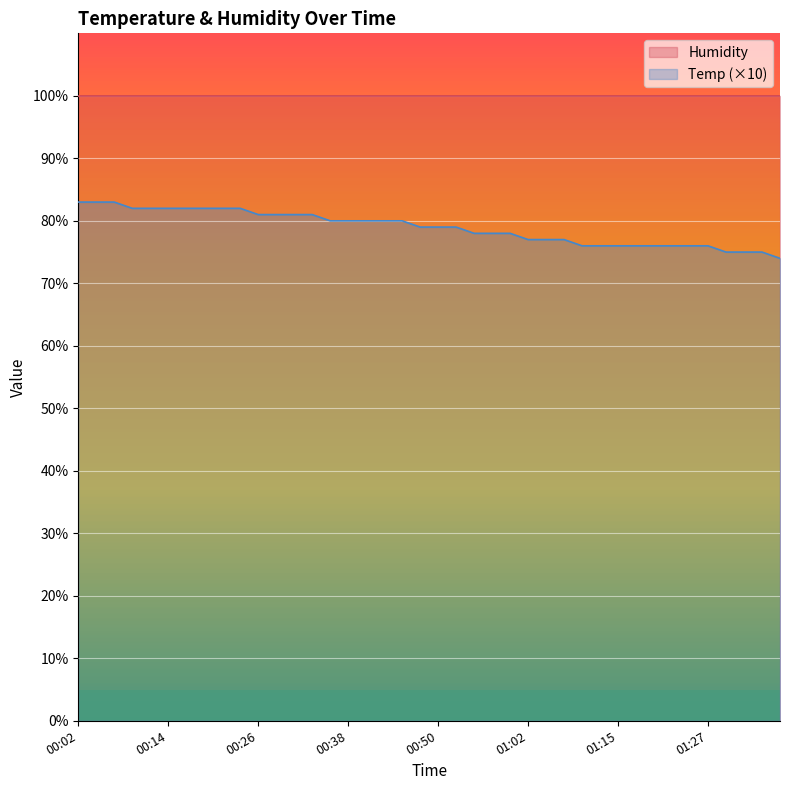

Which category has the highest value across all series?

00:02